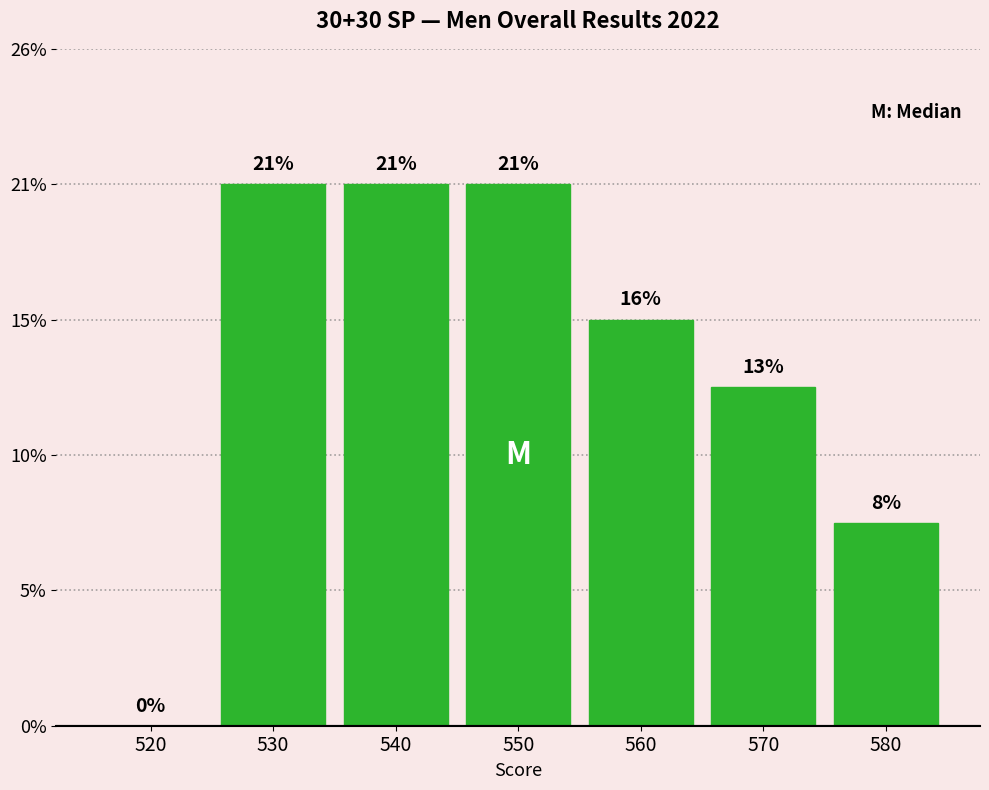

Are the bars horizontal?

No